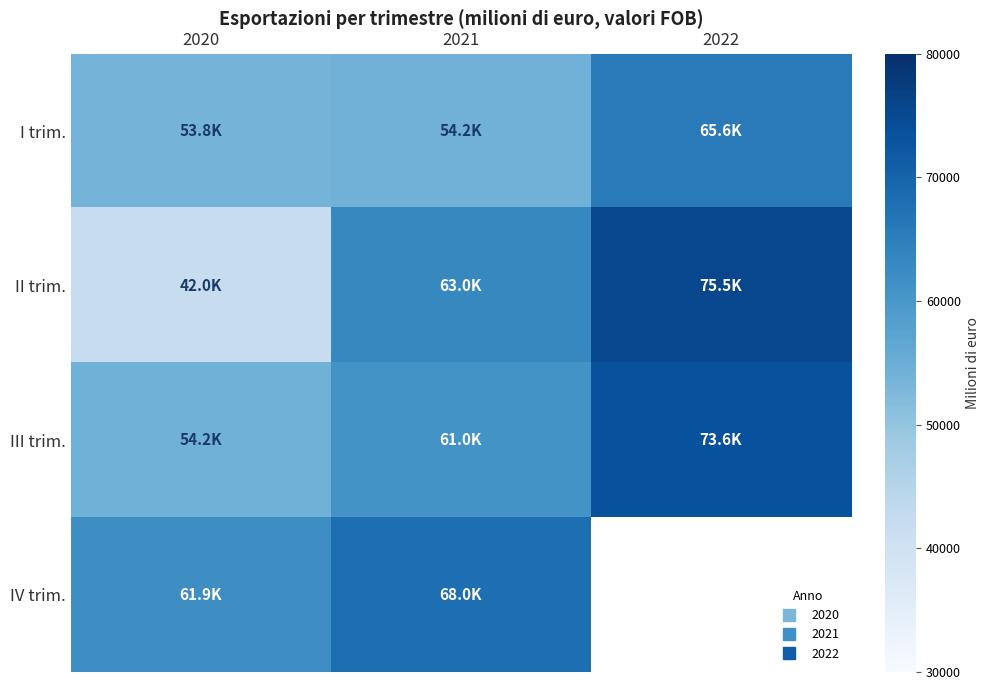

How many series are shown in this chart?

4